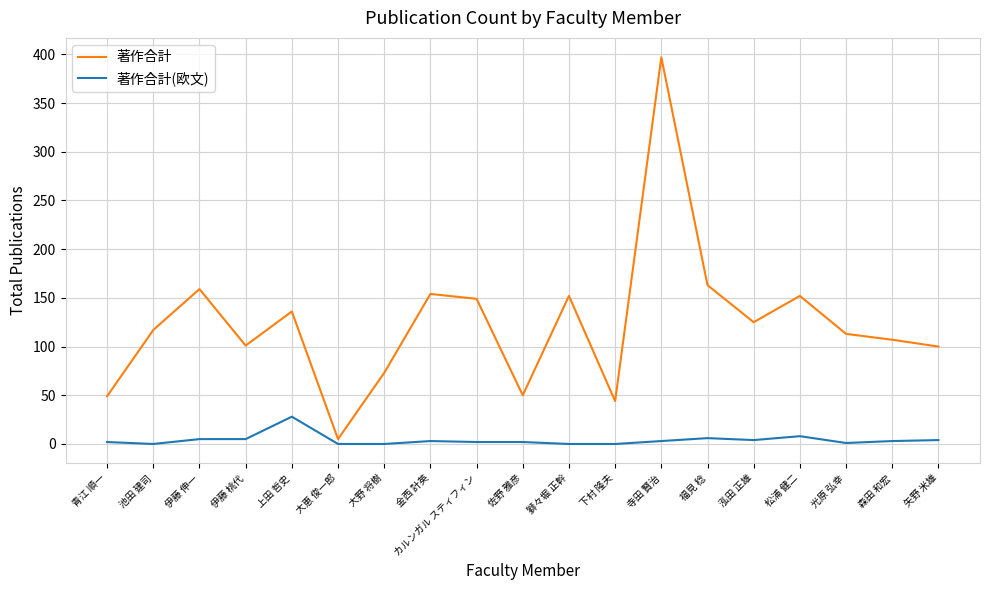

What is the approximate value of 著作合計(欧文) at カルンガル スティフィン?

2